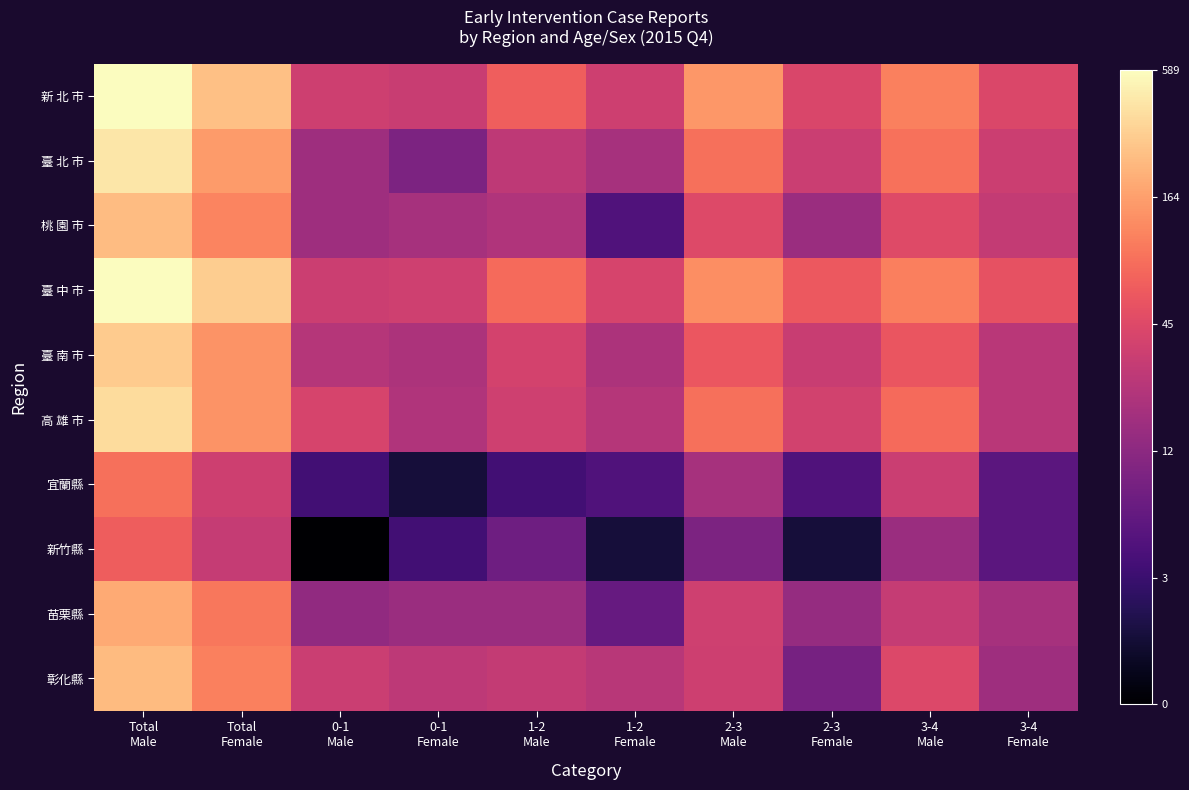

What is the total value across all series at Total
Female?

47.2